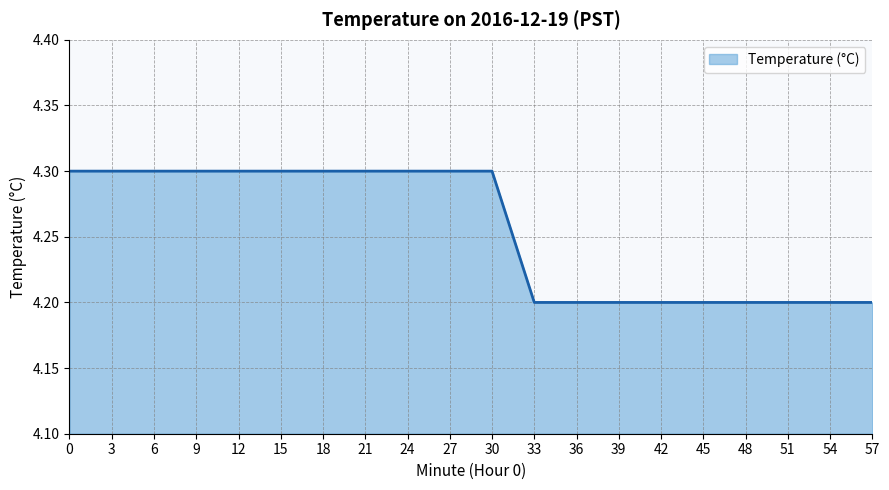

Reading right to left, what are all the values shown in this chart?

57=4.2	54=4.2	51=4.2	48=4.2	45=4.2	42=4.2	39=4.2	36=4.2	33=4.2	30=4.3	27=4.3	24=4.3	21=4.3	18=4.3	15=4.3	12=4.3	9=4.3	6=4.3	3=4.3	0=4.3